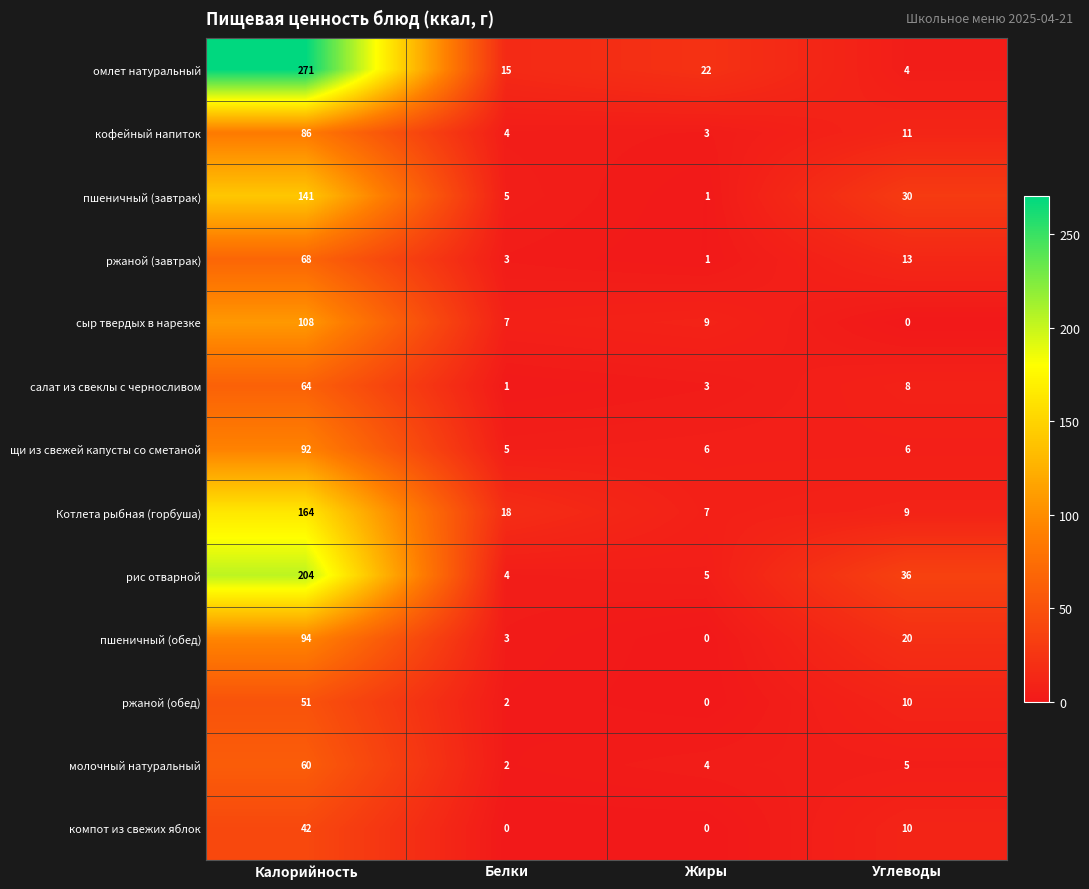

The сыр твердых в нарезке series shows 108 at Калорийность. True or false?

True